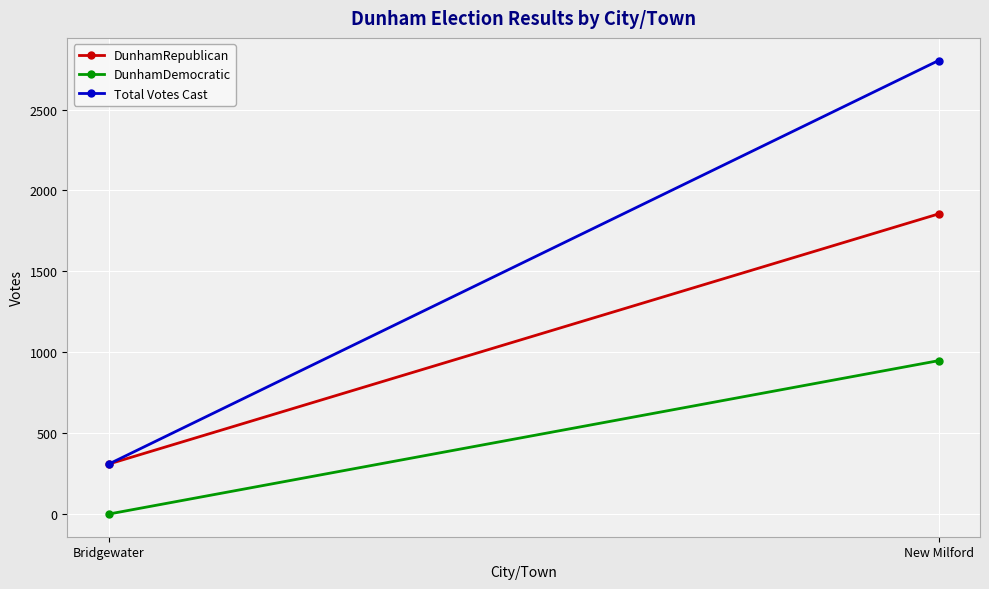

What is the maximum value shown in the chart?

2803